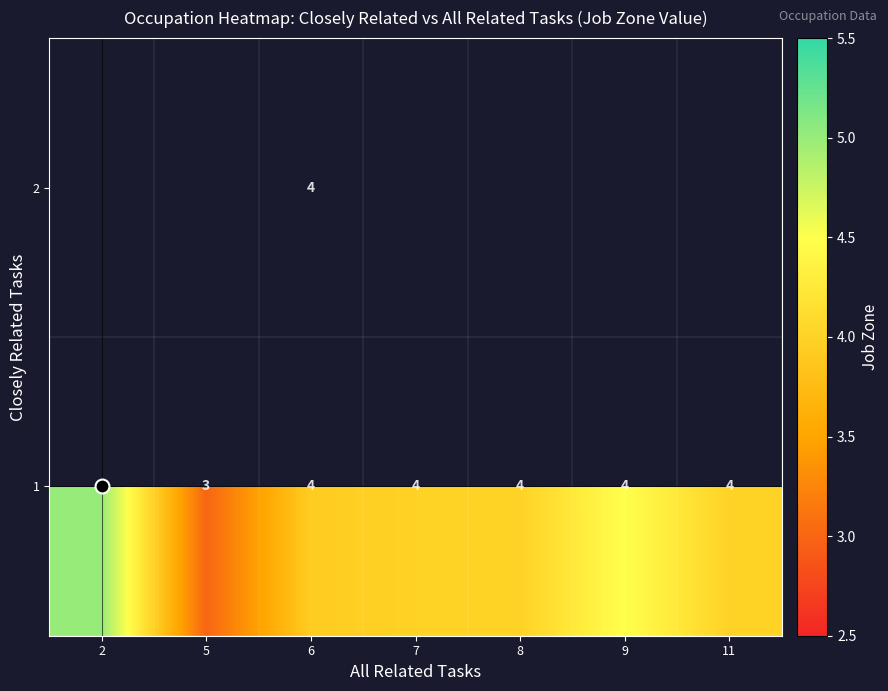

How many data points does each series have?

7